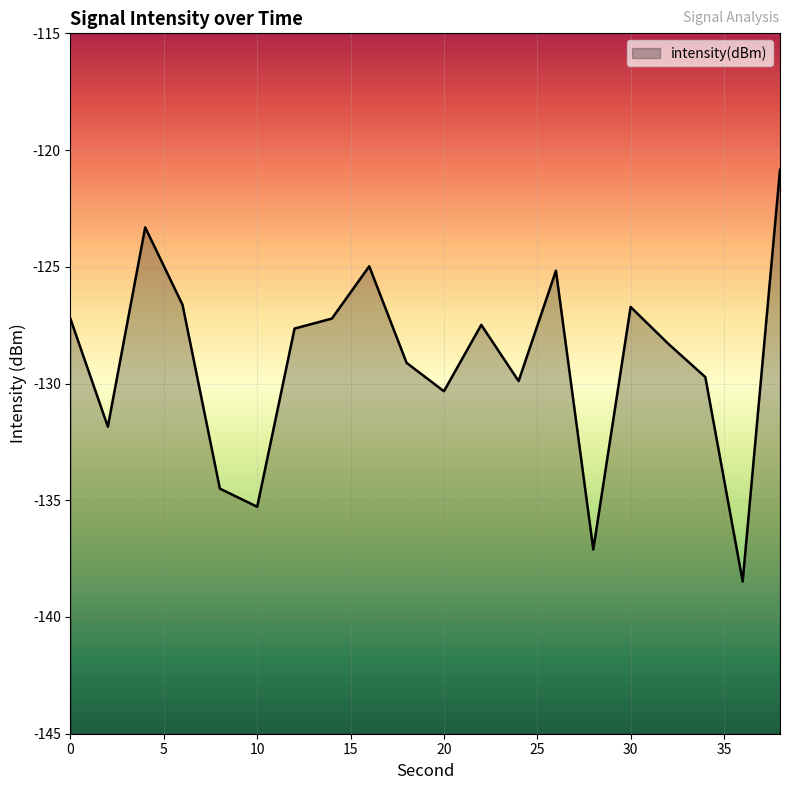

True or false: the data shows -182.0 at 2.

False